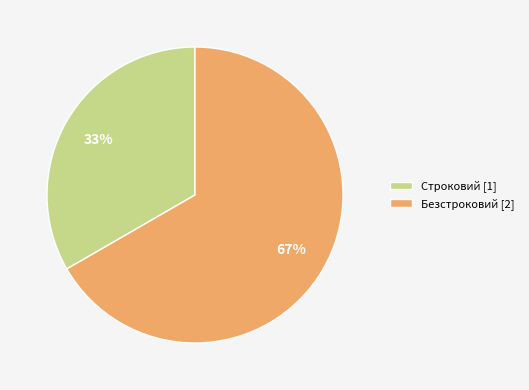

Does Безстроковий represent more than half of the total?

Yes